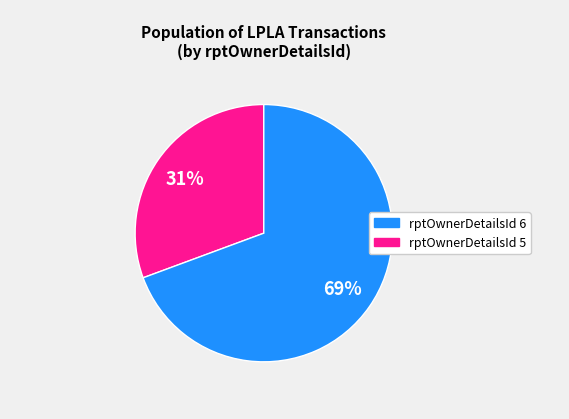

To the nearest percent, what portion does rptOwnerDetailsId 6 represent?

31%